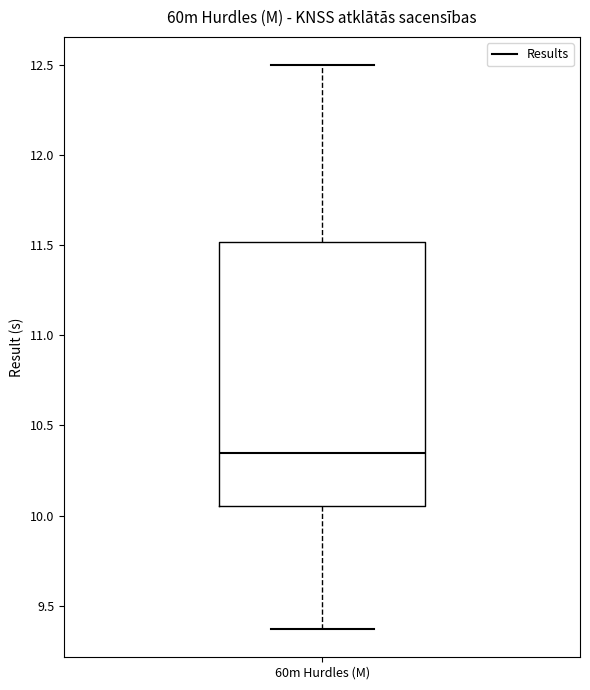

Read this box plot against the y-axis: the position of the median line, the range covered by the box, and the ends of both whiskers. The values are not printed on the chart, so give them approximately, as read against the axis.

median 10.35, box 10.05 to 11.50, whiskers 9.35 to 12.50